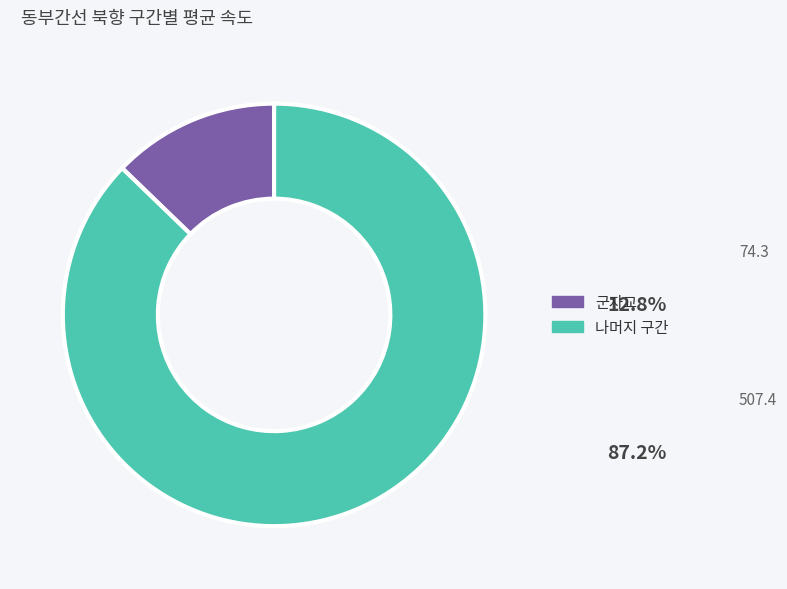

Between 군자교 and 나머지 구간, which is larger?

나머지 구간